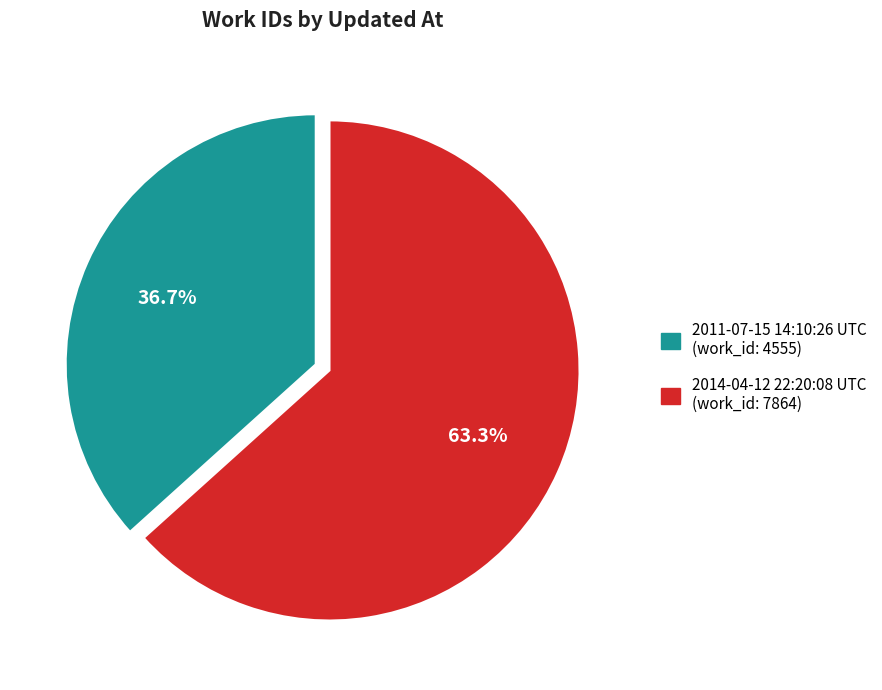

Which slice is the smallest?

2011-07-15 14:10:26 UTC